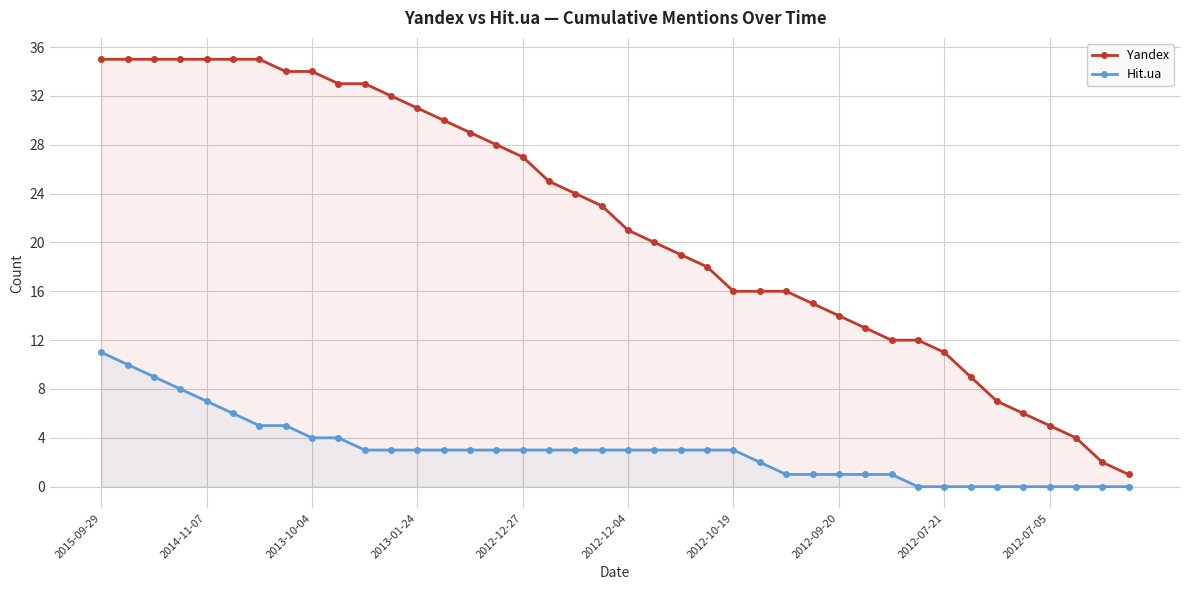

How many data points in Hit.ua are above 3?

10